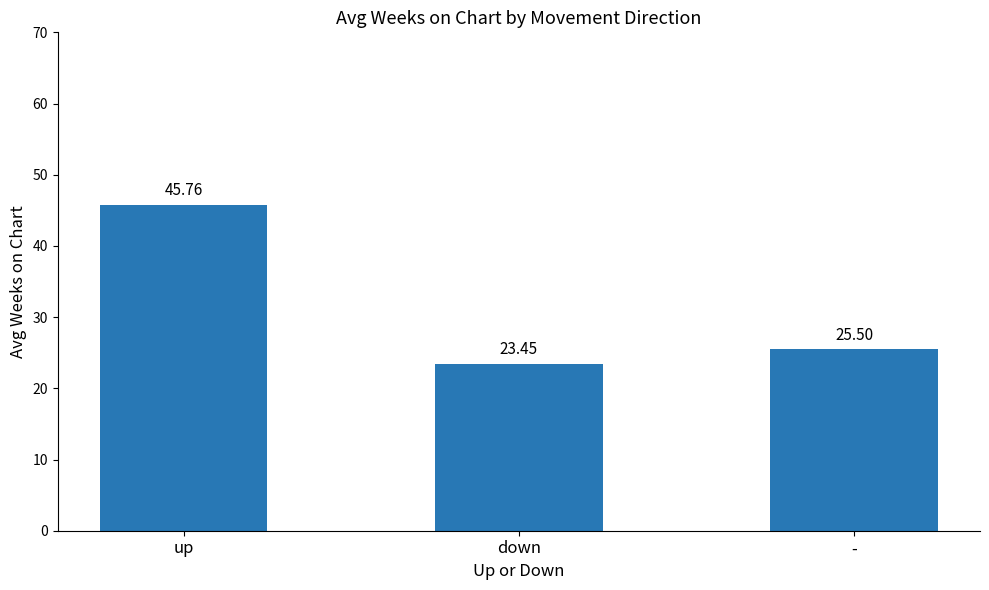

Which category has the lowest value across all series?

down